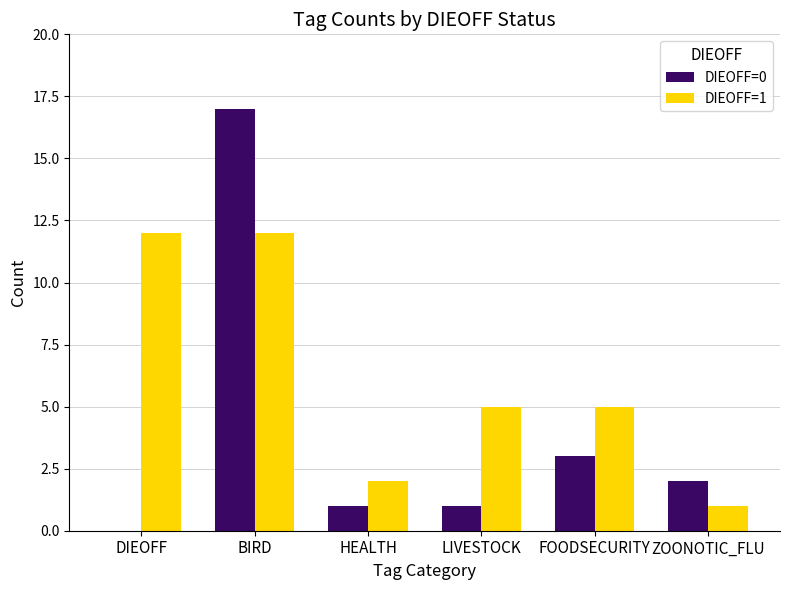

Is the value of DIEOFF=0 at BIRD greater than the value of DIEOFF=1 at DIEOFF?

Yes